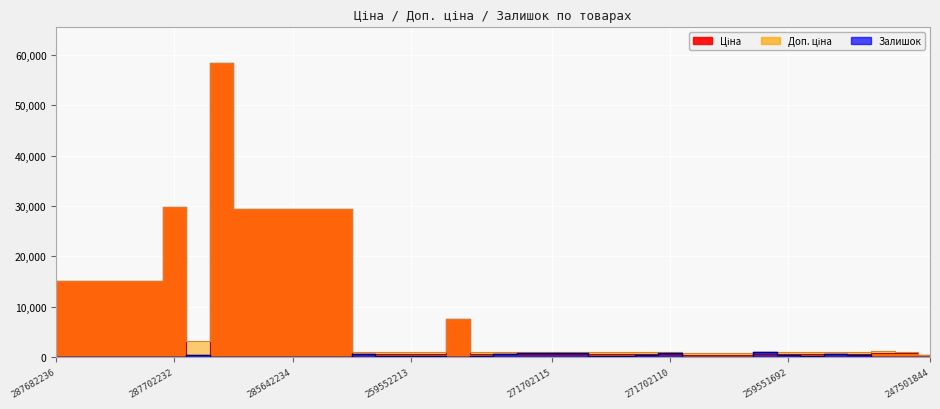

Which series has the widest spread of values?

Ціна